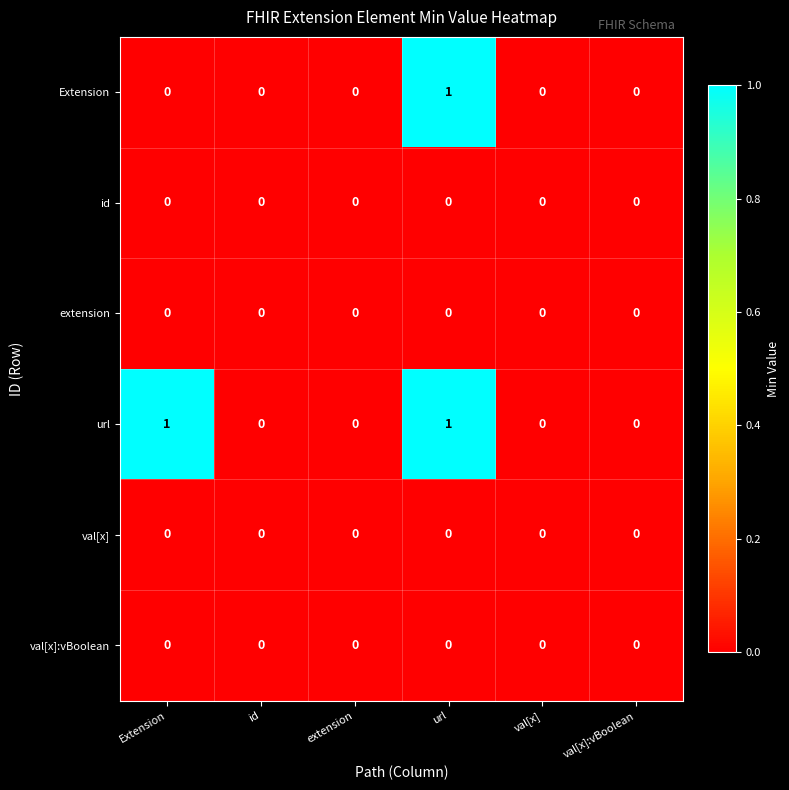

Which series has the largest total across all categories?

url